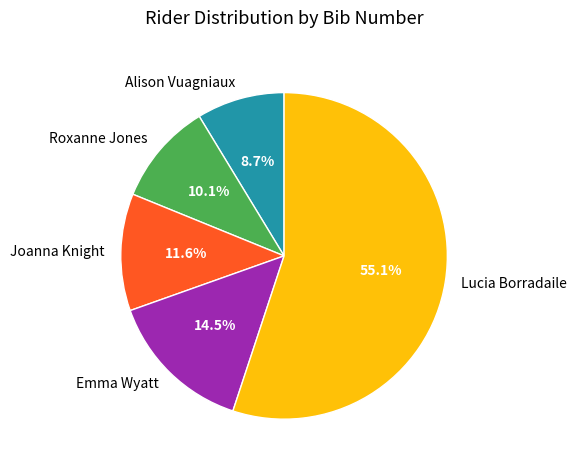

Is the sum of Emma Wyatt and Joanna Knight greater than half?

No